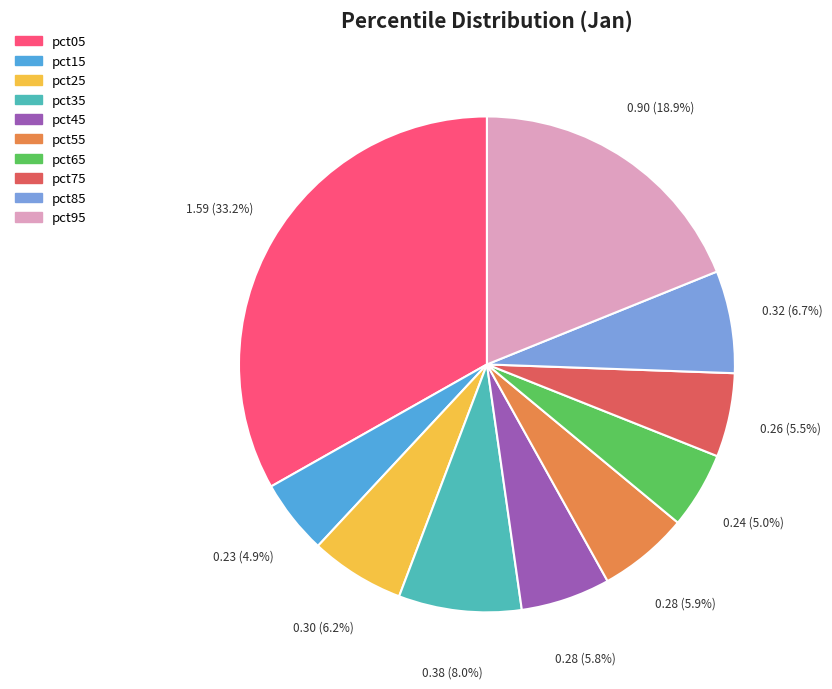

Combined, what portion of the pie is pct35 and pct25?

14.2%